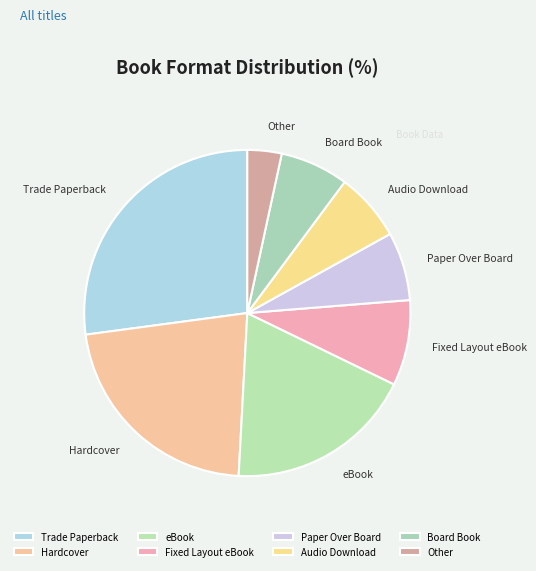

How many slices are in this pie chart?

8